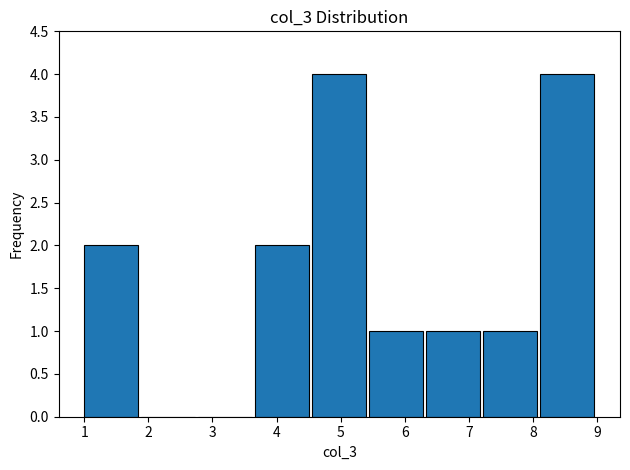

Reading left to right, transcribe this chart: for each bar, give the range it covers on the x-axis and its height. Neither the bar edges nor the heights are printed on the chart, so give them approximately, as read against the axes.

1.0 to 1.9: 2
1.9 to 2.8: 0
2.8 to 3.7: 0
3.7 to 4.6: 2
4.6 to 5.4: 4
5.4 to 6.3: 1
6.3 to 7.2: 1
7.2 to 8.1: 1
8.1 to 9.0: 4